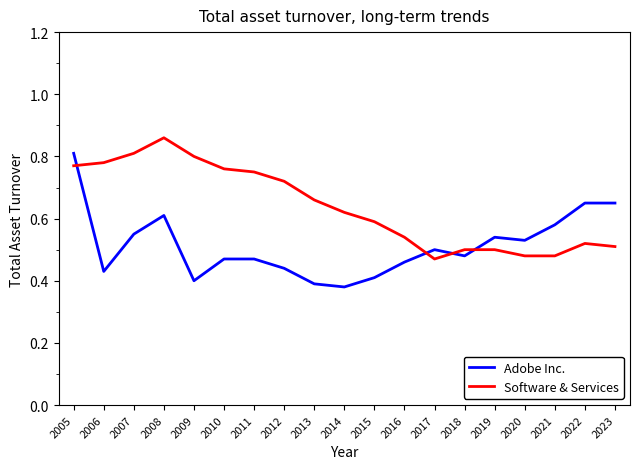

True or false: Adobe Inc. and Software & Services intersect in this chart.

True